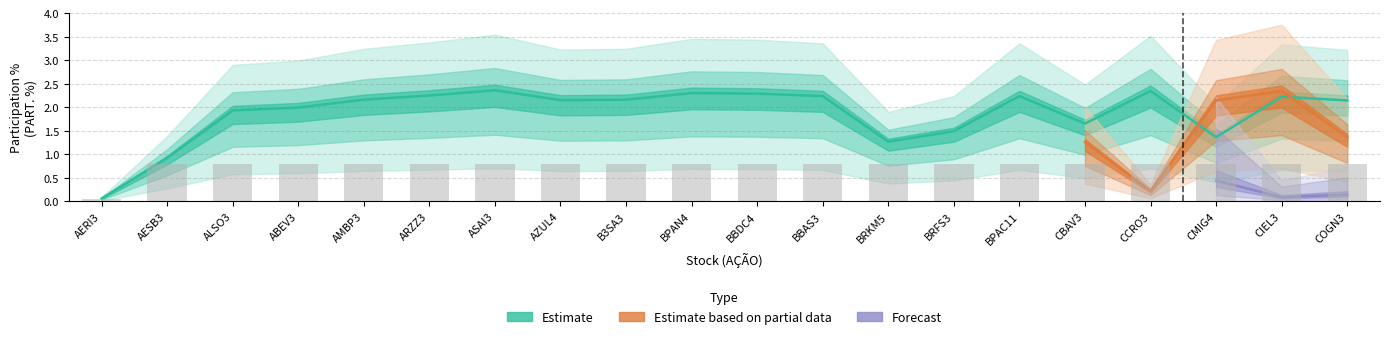

Does the chart contain any negative values?

No